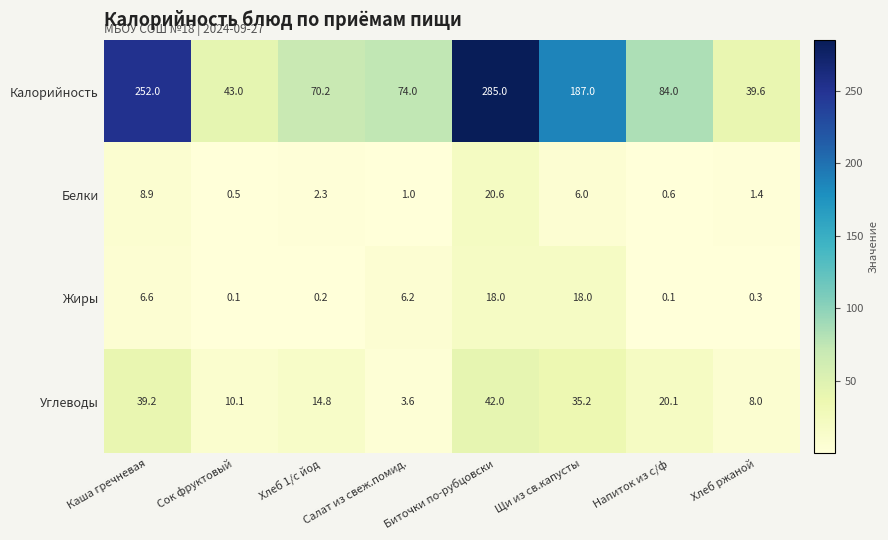

At how many categories does at least one series exceed 178?

3